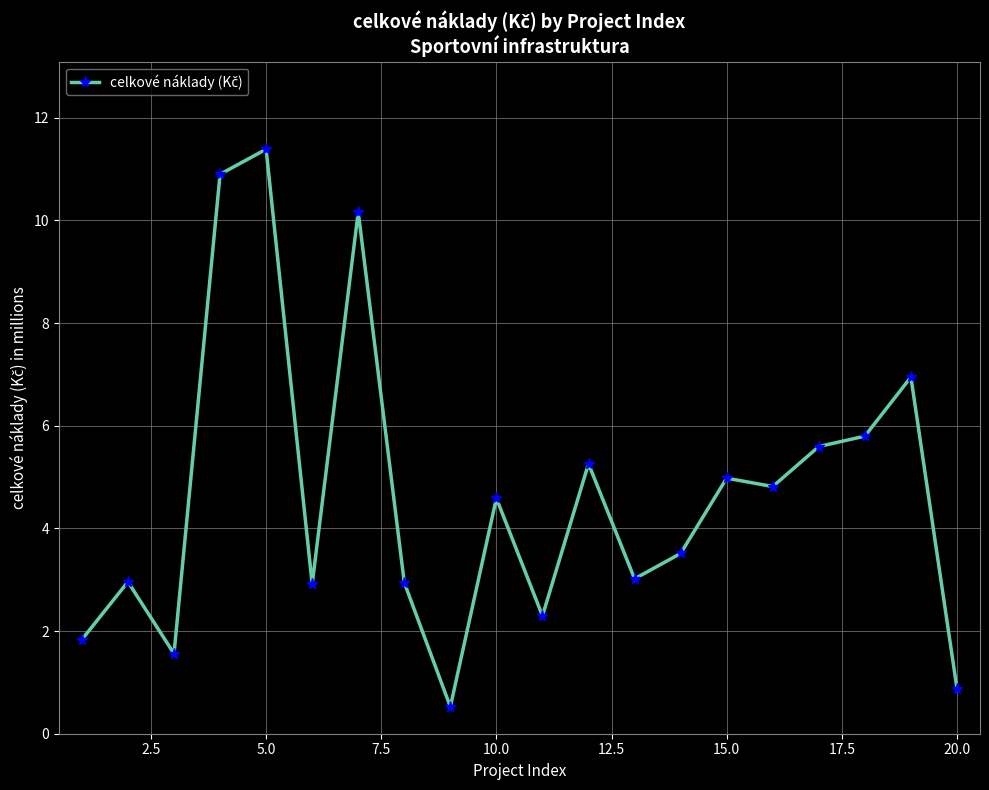

What is the value of the 7th point from the left?

10.2